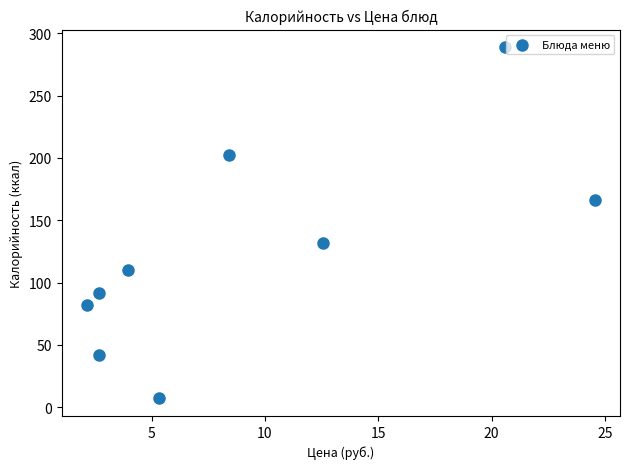

What is the average X value?

9.2